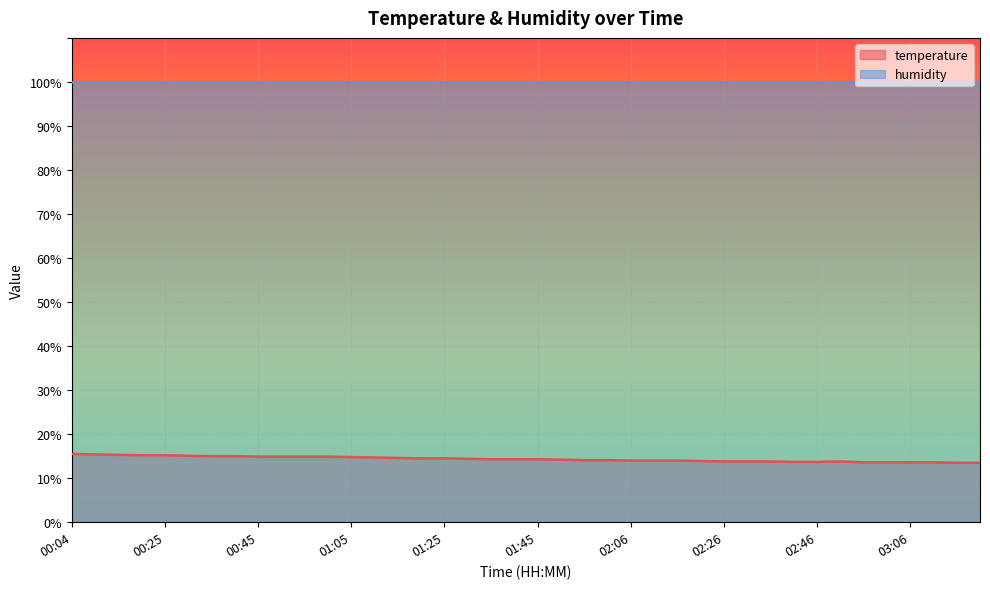

What is the difference between the second highest and minimum values?

1.9